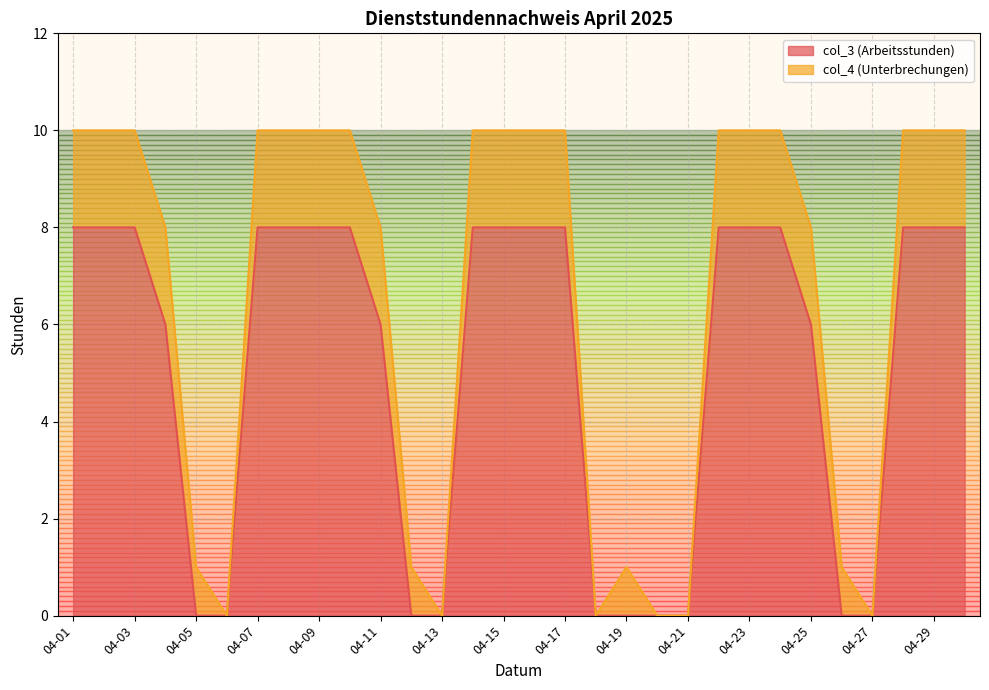

List the labels in order of value, largest first.

04-01, 04-02, 04-03, 04-07, 04-08, 04-09, 04-10, 04-14, 04-15, 04-16, 04-17, 04-22, 04-23, 04-24, 04-28, 04-29, 04-30, 04-04, 04-11, 04-25, 04-05, 04-06, 04-12, 04-13, 04-18, 04-19, 04-20, 04-21, 04-26, 04-27